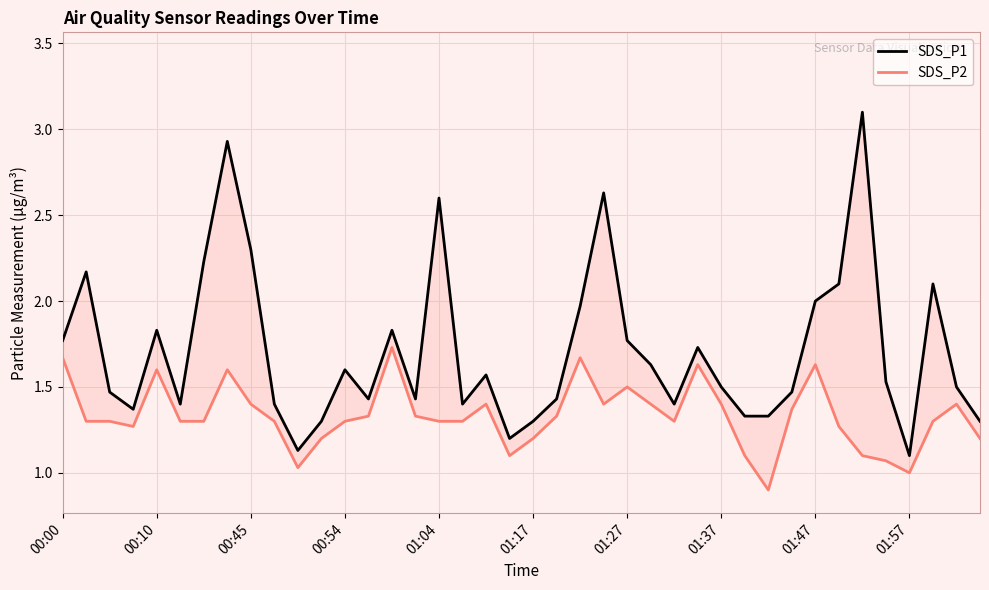

How many lines are shown in the chart?

2